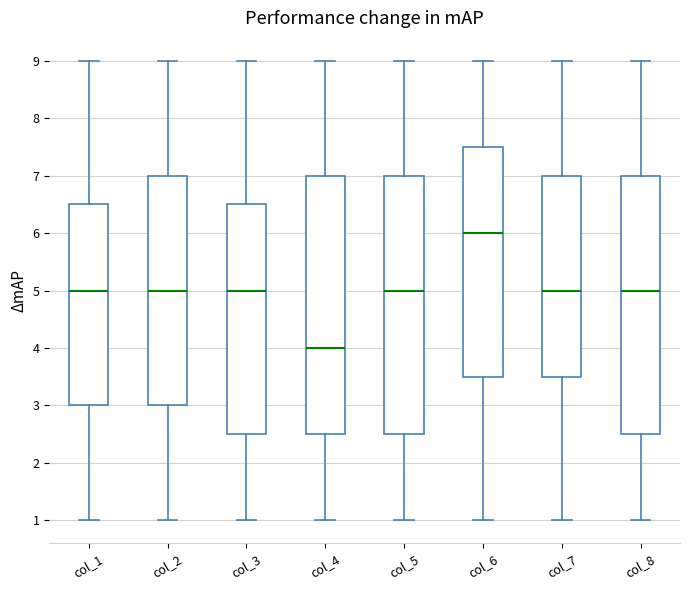

Which box has the lowest median line?

col_4